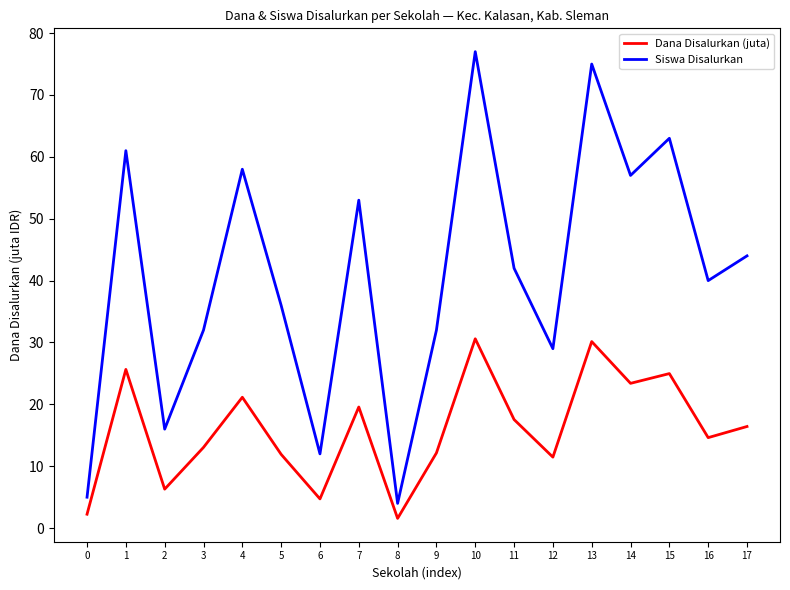

Which series has the widest spread of values?

Siswa Disalurkan